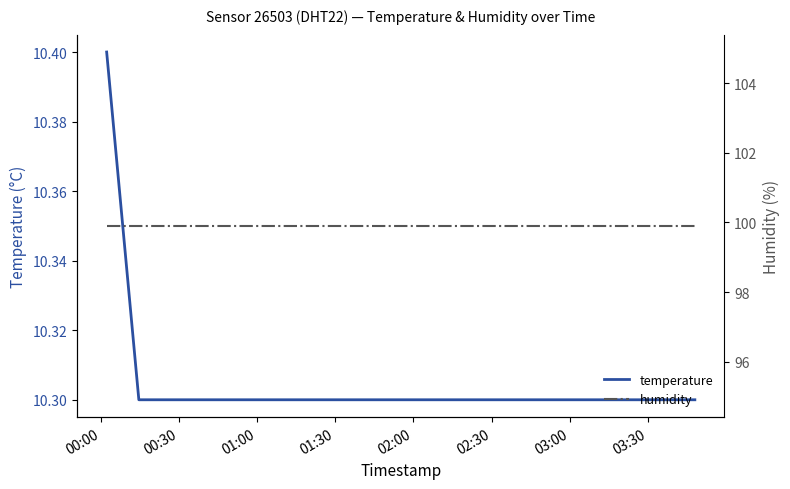

Which category has the highest value across all series?

00:00